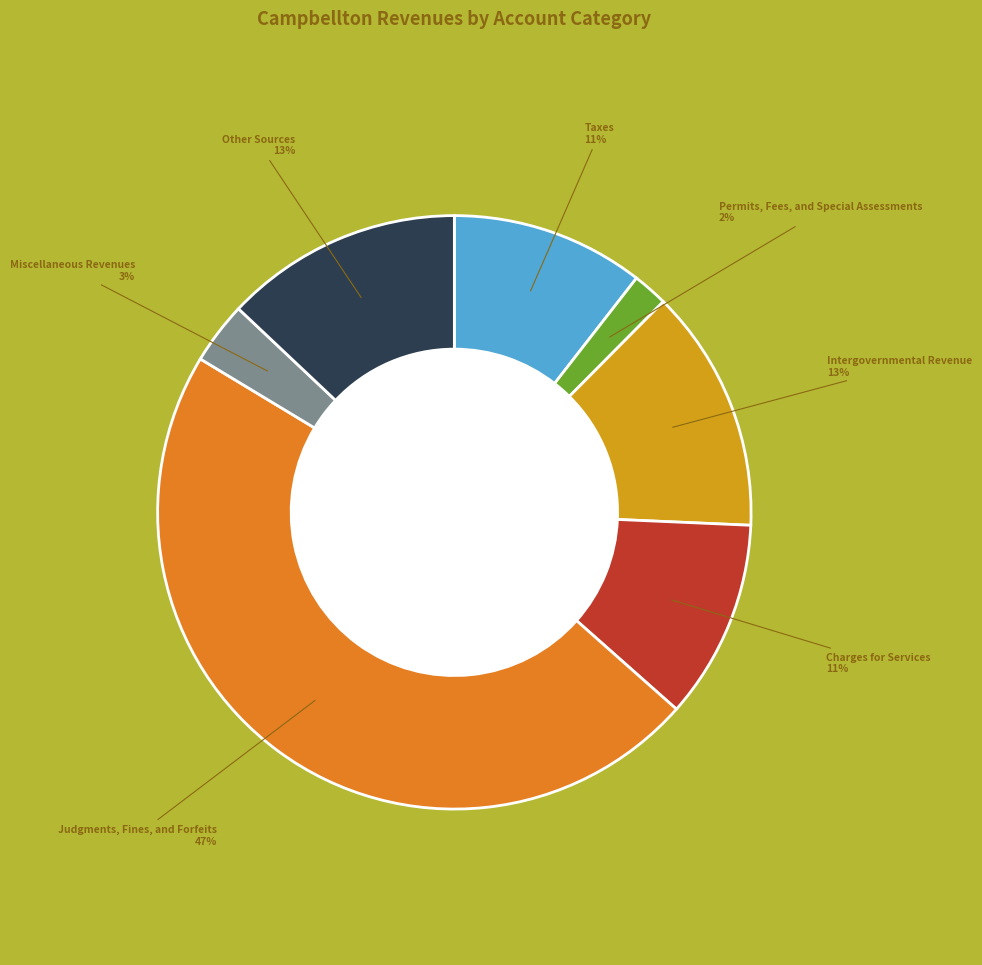

To the nearest percent, what is the difference between the largest and smallest slice percentages?

45%